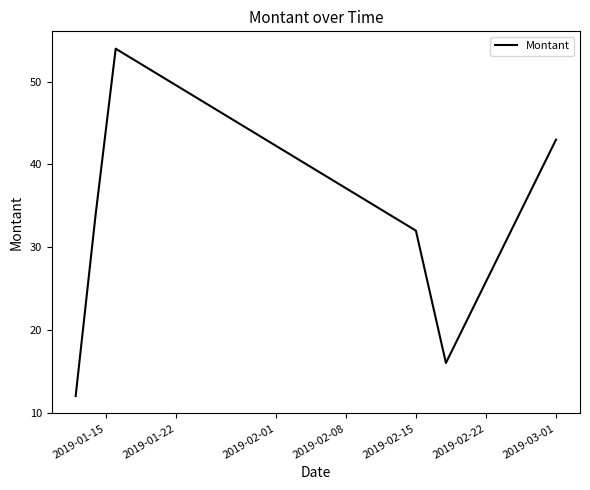

What is the sum of all values?

191